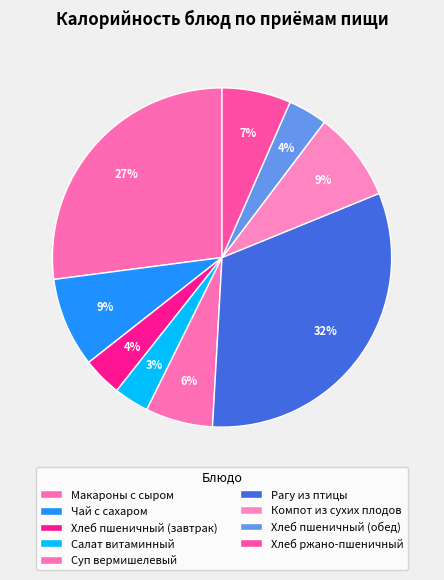

Is the sum of Хлеб пшеничный (обед) and Компот из сухих плодов greater than half?

No